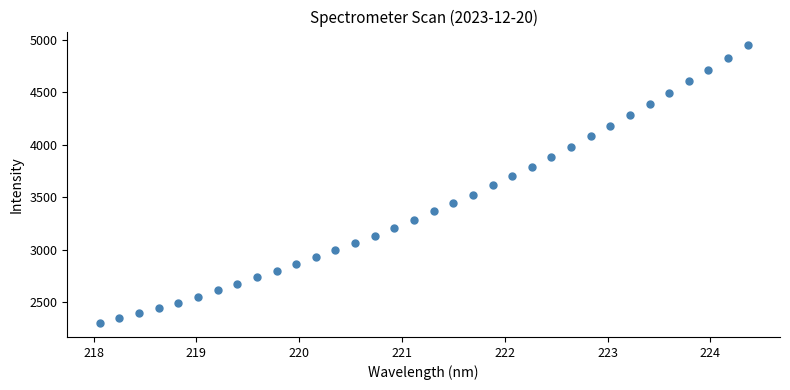

What is the range of X values (max minus min)?

6.3